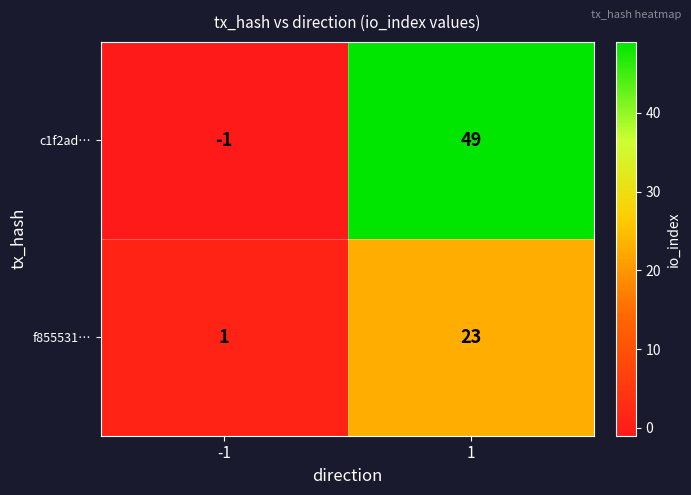

The value of f855531… at 1 is 23. True or false?

True